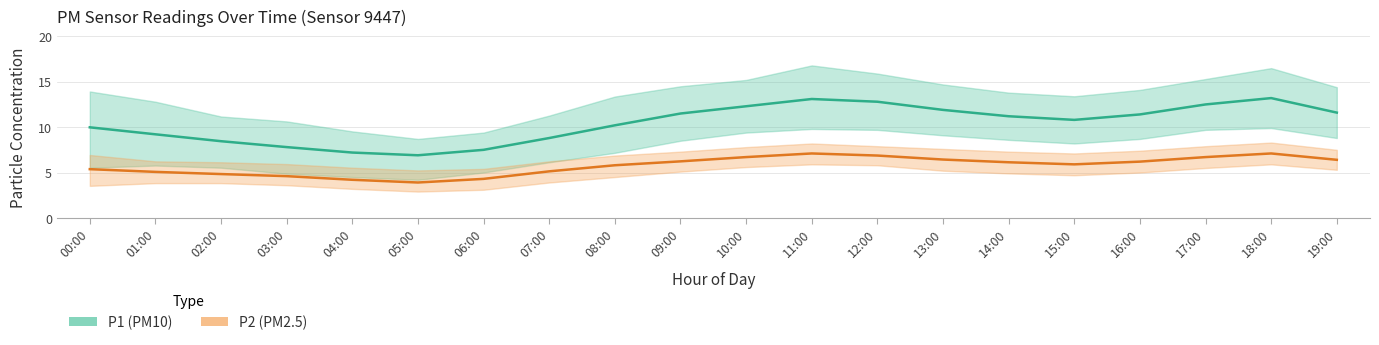

At which label does P1_lower first exceed 8?

09:00